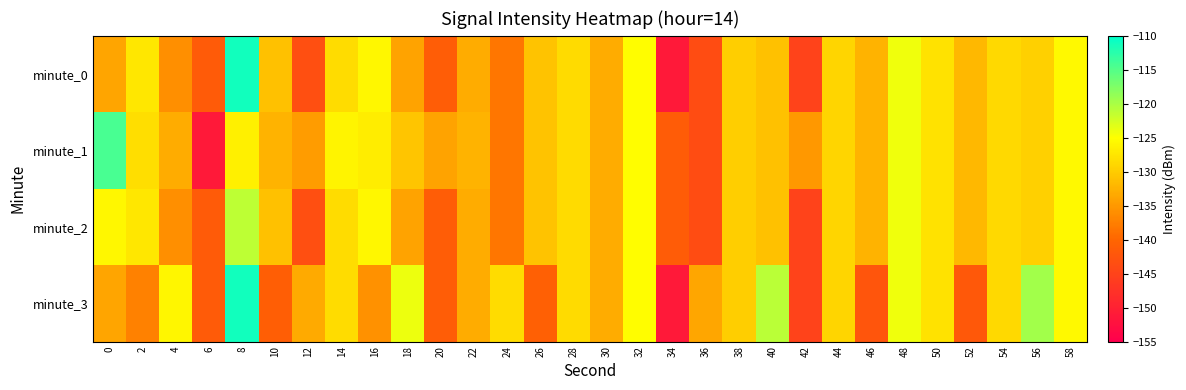

At which category is the sum across all series the highest?

8